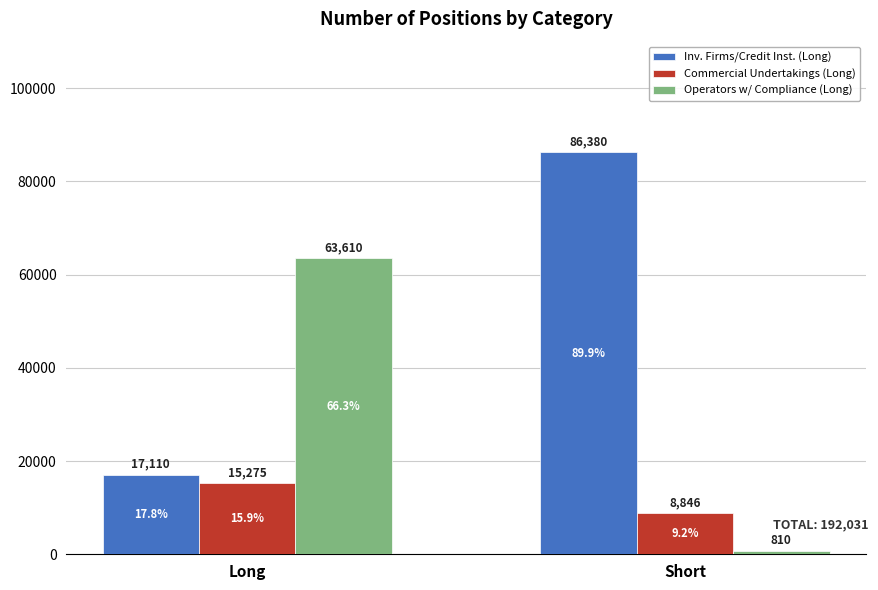

What is the maximum value shown in the chart?

86380